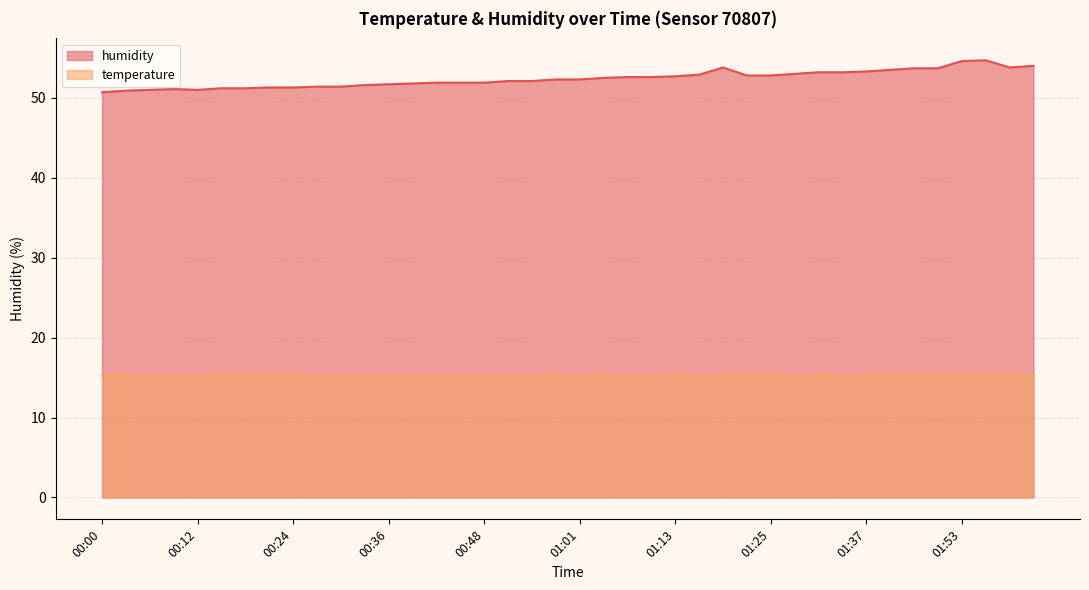

Reading left to right, list all the values displayed in this chart.

temperature: 00:00=15.2	00:03=15.3	00:06=15.2	00:09=15.2	00:12=15.2	00:15=15.3	00:18=15.3	00:21=15.3	00:24=15.3	00:27=15.2	00:30=15.2	00:33=15.2	00:36=15.2	00:39=15.2	00:42=15.2	00:45=15.2	00:48=15.2	00:51=15.2	00:54=15.2	00:57=15.3	01:01=15.2	01:04=15.3	01:07=15.2	01:10=15.2	01:13=15.3	01:16=15.2	01:19=15.3	01:22=15.3	01:25=15.3	01:28=15.2	01:31=15.3	01:34=15.2	01:37=15.3	01:40=15.3	01:47=15.3	01:50=15.3	01:53=15.3	01:56=15.3	02:00=15.3	02:03=15.3
humidity: 00:00=50.7	00:03=50.9	00:06=51.0	00:09=51.1	00:12=51.0	00:15=51.2	00:18=51.2	00:21=51.3	00:24=51.3	00:27=51.4	00:30=51.4	00:33=51.6	00:36=51.7	00:39=51.8	00:42=51.9	00:45=51.9	00:48=51.9	00:51=52.1	00:54=52.1	00:57=52.3	01:01=52.3	01:04=52.5	01:07=52.6	01:10=52.6	01:13=52.7	01:16=52.9	01:19=53.8	01:22=52.8	01:25=52.8	01:28=53.0	01:31=53.2	01:34=53.2	01:37=53.3	01:40=53.5	01:47=53.7	01:50=53.7	01:53=54.6	01:56=54.7	02:00=53.8	02:03=54.0